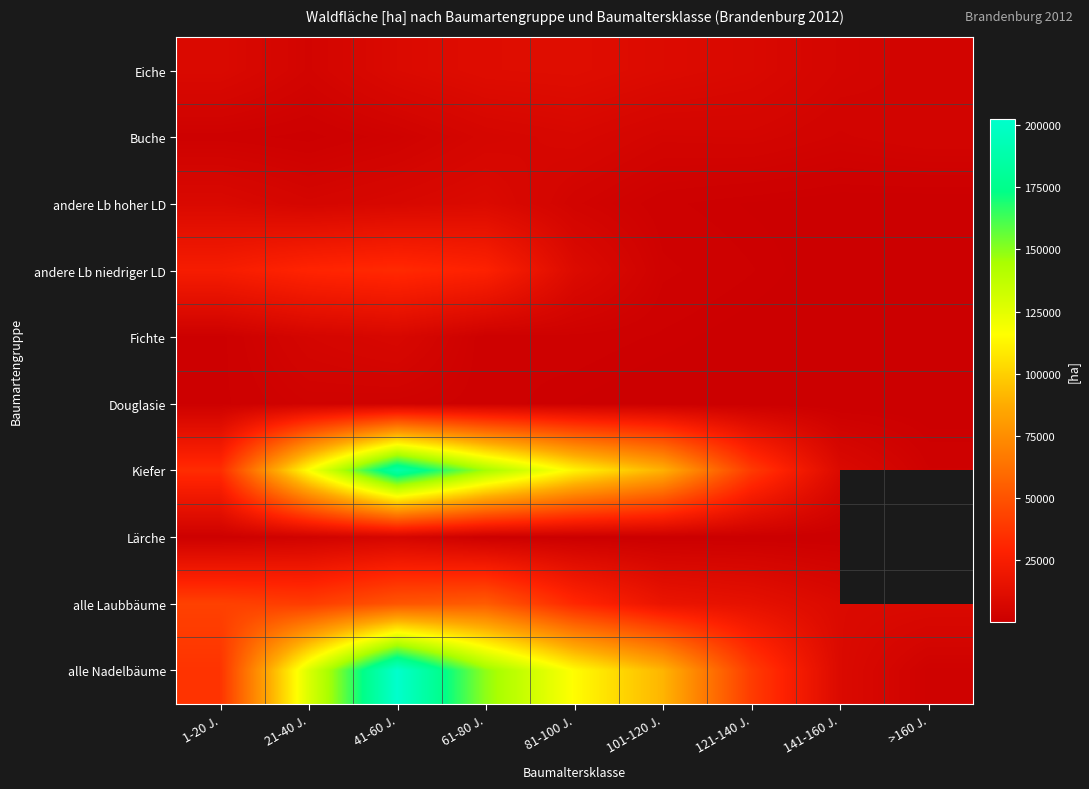

Which series has the largest total across all categories?

alle Nadelbäume